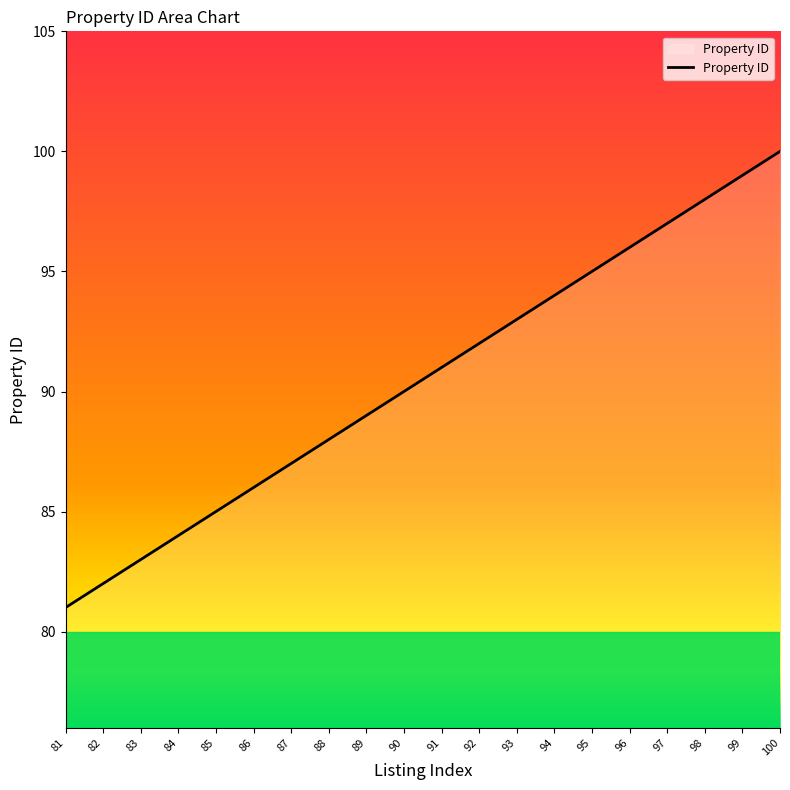

The value at 88 is 88. True or false?

True